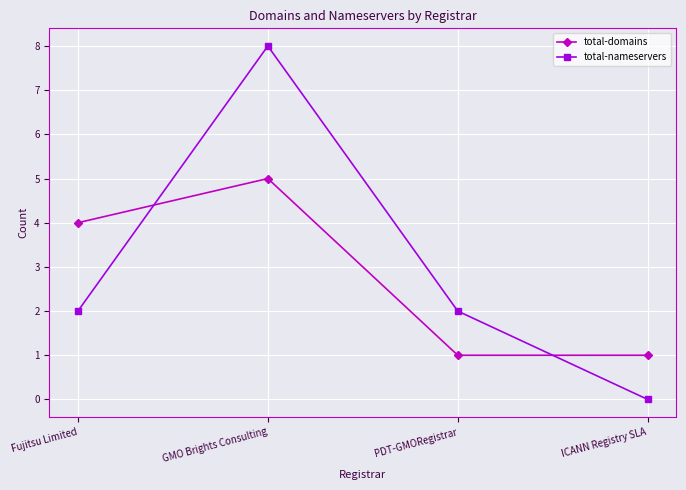

What position from the left is Fujitsu Limited?

1